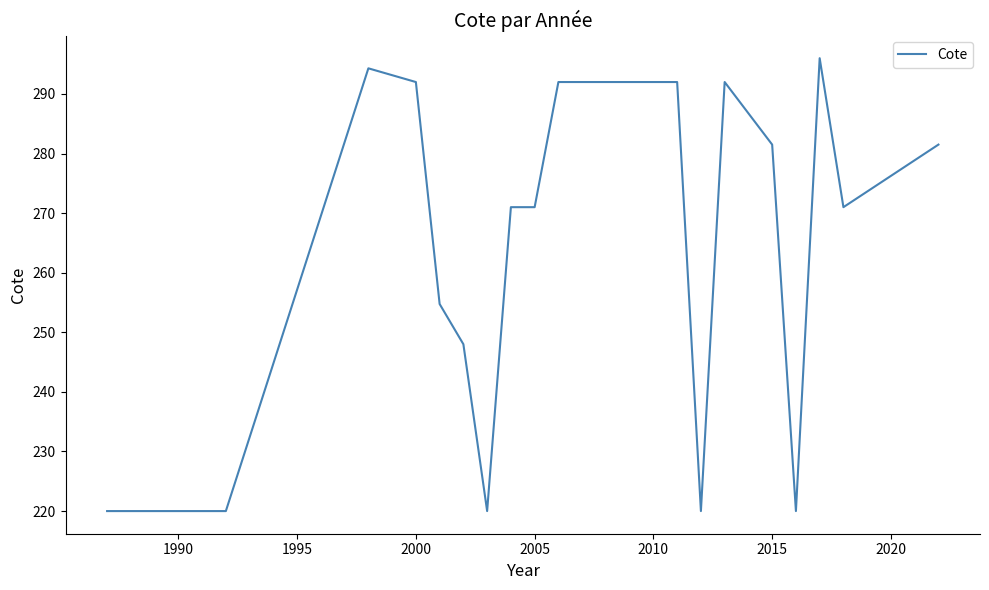

What is the difference between the maximum and minimum values?

76.0